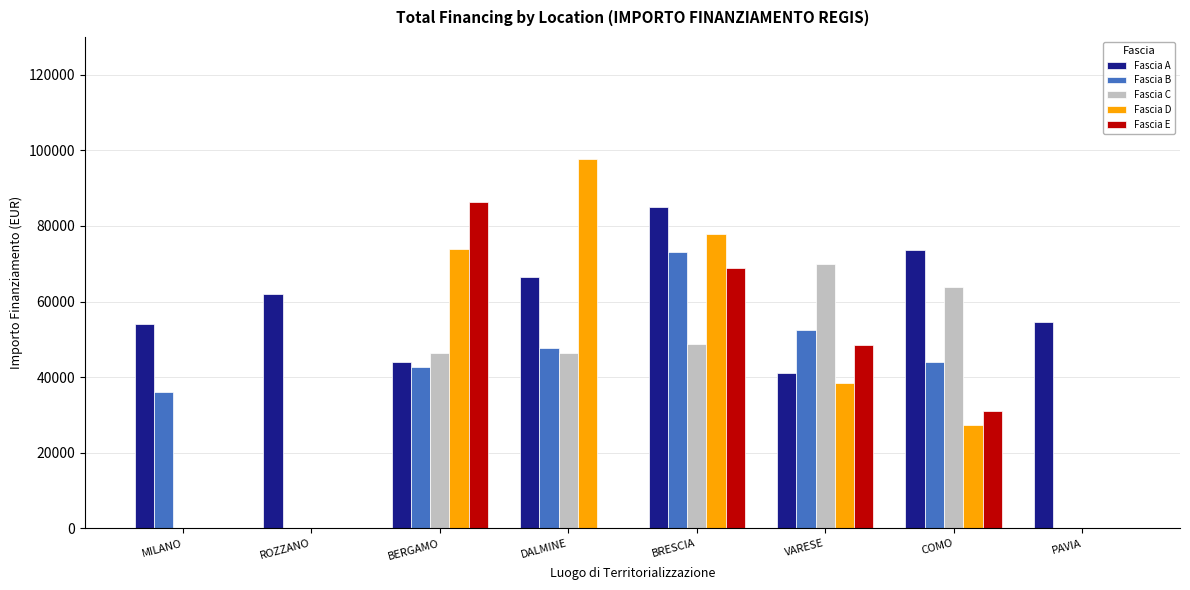

What is the sum of all Fascia B values?

296476.3